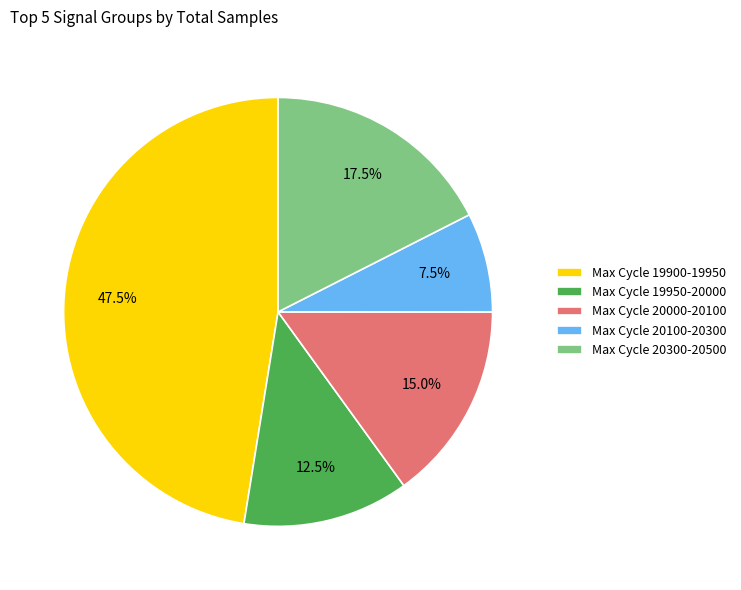

Which slice is the largest?

Max Cycle 19900-19950